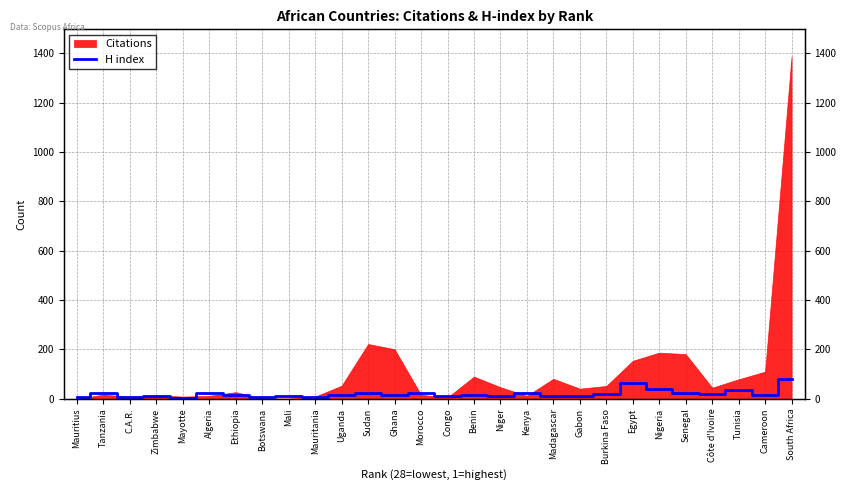

What is the difference between the maximum and minimum values?

76